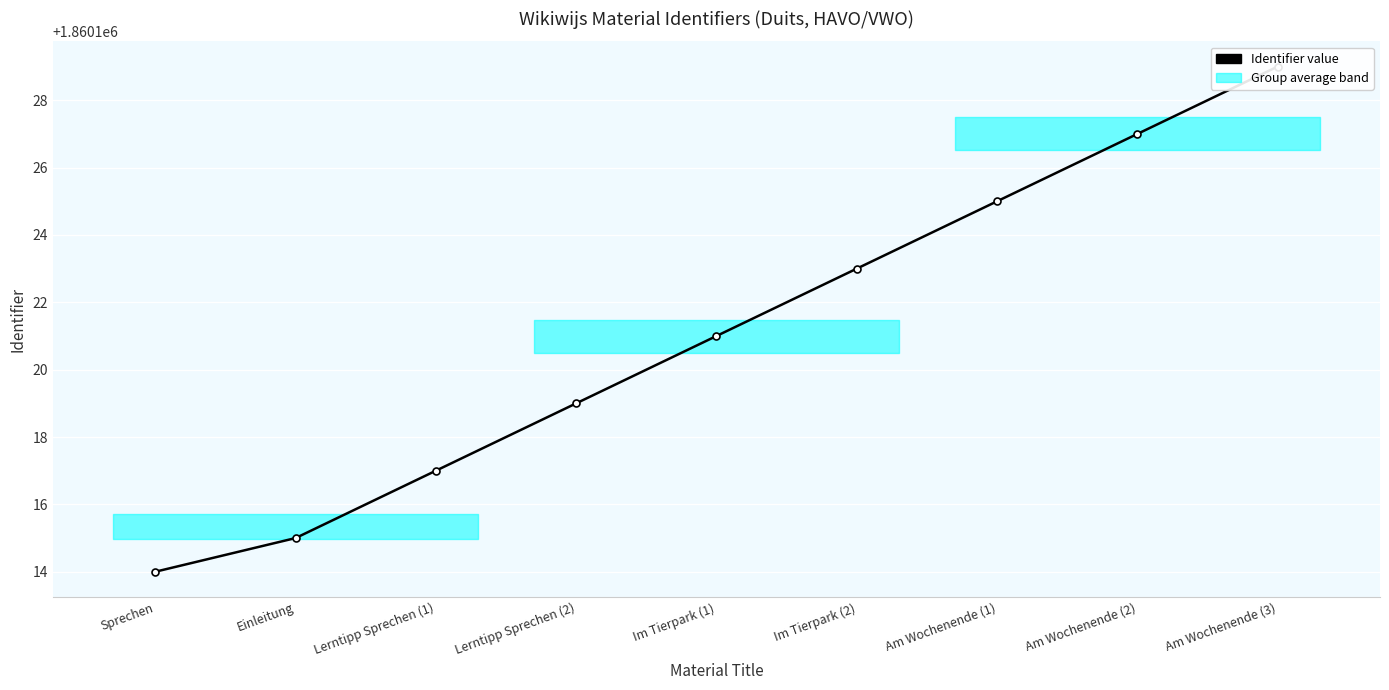

Reading left to right, what are all the values shown in this chart?

1860114	1860115	1860117	1860119	1860121	1860123	1860125	1860127	1860129